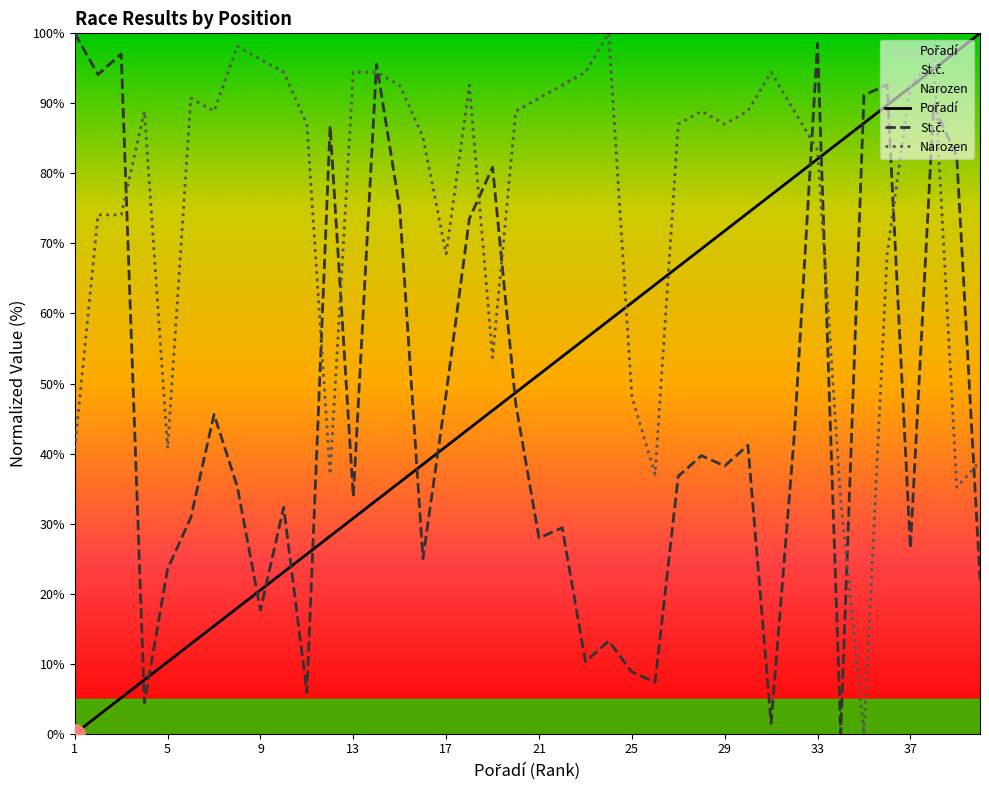

At which category does the chart reach its minimum across all series?

1